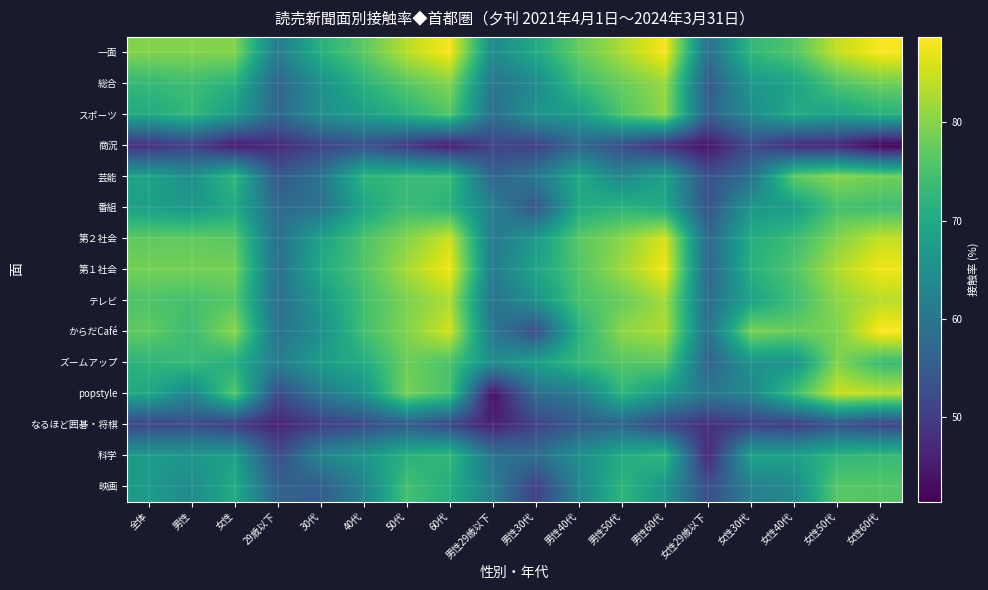

Reading left to right, extract all data points from this chart.

一面: 全体=79.8	男性=79.7	女性=79.8	29歳以下=61.2	30代=71.3	40代=76.8	50代=83.6	60代=88.2	男性29歳以下=64.1	男性30代=70.0	男性40代=77.6	男性50代=82.6	男性60代=88.2	女性29歳以下=58.8	女性30代=72.7	女性40代=75.9	女性50代=84.4	女性60代=88.2
総合: 全体=73.0	男性=74.2	女性=71.8	29歳以下=56.6	30代=65.0	40代=71.8	50代=76.5	60代=79.9	男性29歳以下=59.7	男性30代=63.8	男性40代=73.7	男性50代=77.7	男性60代=81.5	女性29歳以下=54.8	女性30代=66.6	女性40代=68.8	女性50代=75.5	女性60代=78.4
スポーツ: 全体=70.1	男性=72.8	女性=67.5	29歳以下=57.3	30代=64.9	40代=68.0	50代=71.6	60代=75.9	男性29歳以下=58.6	男性30代=65.8	男性40代=67.5	男性50代=75.7	男性60代=80.6	女性29歳以下=56.0	女性30代=64.3	女性40代=70.1	女性50代=68.8	女性60代=71.4
商況: 全体=47.8	男性=50.7	女性=44.7	29歳以下=47.2	30代=51.0	40代=53.4	50代=49.3	60代=44.8	男性29歳以下=50.9	男性30代=50.5	男性40代=57.2	男性50代=52.6	男性60代=47.8	女性29歳以下=44.0	女性30代=52.2	女性40代=47.2	女性50代=46.4	女性60代=41.4
芸能: 全体=68.8	男性=64.9	女性=72.9	29歳以下=54.5	30代=59.5	40代=72.2	50代=73.3	60代=73.6	男性29歳以下=56.6	男性30代=60.5	男性40代=69.8	男性50代=63.2	男性60代=68.9	女性29歳以下=52.8	女性30代=59.0	女性40代=77.0	女性50代=80.2	女性60代=78.5
番組: 全体=68.2	男性=66.6	女性=69.9	29歳以下=57.6	30代=59.3	40代=69.2	50代=73.8	60代=71.8	男性29歳以下=61.9	男性30代=54.2	男性40代=70.2	男性50代=72.0	男性60代=69.7	女性29歳以下=53.5	女性30代=66.4	女性40代=67.6	女性50代=74.8	女性60代=74.2
第２社会: 全体=76.9	男性=77.2	女性=76.5	29歳以下=58.7	30代=68.4	40代=75.3	50代=80.0	60代=85.1	男性29歳以下=60.5	男性30代=66.7	男性40代=76.5	男性50代=80.2	男性60代=85.9	女性29歳以下=57.4	女性30代=70.7	女性40代=73.7	女性50代=79.9	女性60代=84.4
第１社会: 全体=78.7	男性=78.6	女性=78.8	29歳以下=58.7	30代=70.0	40代=75.8	50代=82.4	60代=87.7	男性29歳以下=61.1	男性30代=68.9	男性40代=76.0	男性50代=81.7	男性60代=87.9	女性29歳以下=56.9	女性30代=71.4	女性40代=75.8	女性50代=83.0	女性60代=87.6
テレビ: 全体=75.5	男性=74.8	女性=76.3	29歳以下=58.6	30代=66.8	40代=74.3	50代=79.3	60代=82.8	男性29歳以下=59.2	男性30代=65.3	男性40代=75.0	男性50代=77.7	男性60代=82.2	女性29歳以下=58.3	女性30代=68.5	女性40代=73.9	女性50代=80.6	女性60代=83.6
からだCafé: 全体=77.2	男性=73.9	女性=80.5	29歳以下=59.0	30代=64.7	40代=74.6	50代=79.8	60代=85.5	男性29歳以下=60.0	男性30代=52.7	男性40代=71.4	男性50代=80.5	男性60代=82.9	女性29歳以下=58.9	女性30代=79.2	女性40代=77.8	女性50代=79.4	女性60代=88.7
ズームアップ: 全体=72.2	男性=73.4	女性=71.0	29歳以下=61.7	30代=67.6	40代=70.4	50代=78.1	60代=75.3	男性29歳以下=64.6	男性30代=68.2	男性40代=73.3	男性50代=76.3	男性60代=76.8	女性29歳以下=56.3	女性30代=65.6	女性40代=65.8	女性50代=79.7	女性60代=73.5
popstyle: 全体=69.7	男性=63.3	女性=76.3	29歳以下=52.0	30代=60.6	40代=65.7	50代=78.9	60代=75.0	男性29歳以下=43.2	男性30代=58.5	男性40代=60.9	男性50代=72.4	男性60代=67.0	女性29歳以下=60.2	女性30代=63.3	女性40代=73.9	女性50代=84.9	女性60代=83.8
なるほど囲碁・将棋: 全体=51.3	男性=52.5	女性=50.0	29歳以下=46.2	30代=50.0	40代=52.2	50代=55.6	60代=51.7	男性29歳以下=45.5	男性30代=50.7	男性40代=55.0	男性50代=56.9	男性60代=51.5	女性29歳以下=47.9	女性30代=50.5	女性40代=50.0	女性50代=53.8	女性60代=51.3
科学: 全体=67.2	男性=66.4	女性=68.1	29歳以下=52.6	30代=63.0	40代=66.4	50代=71.4	60代=73.0	男性29歳以下=59.5	男性30代=58.6	男性40代=65.0	男性50代=70.2	男性60代=72.7	女性29歳以下=46.5	女性30代=68.7	女性40代=68.5	女性50代=72.4	女性60代=73.3
映画: 全体=67.1	男性=64.0	女性=70.5	29歳以下=56.2	30代=55.5	40代=62.6	50代=74.6	60代=70.8	男性29歳以下=61.7	男性30代=50.4	男性40代=62.9	男性50代=72.4	男性60代=66.3	女性29歳以下=52.8	女性30代=61.8	女性40代=63.8	女性50代=76.5	女性60代=76.0